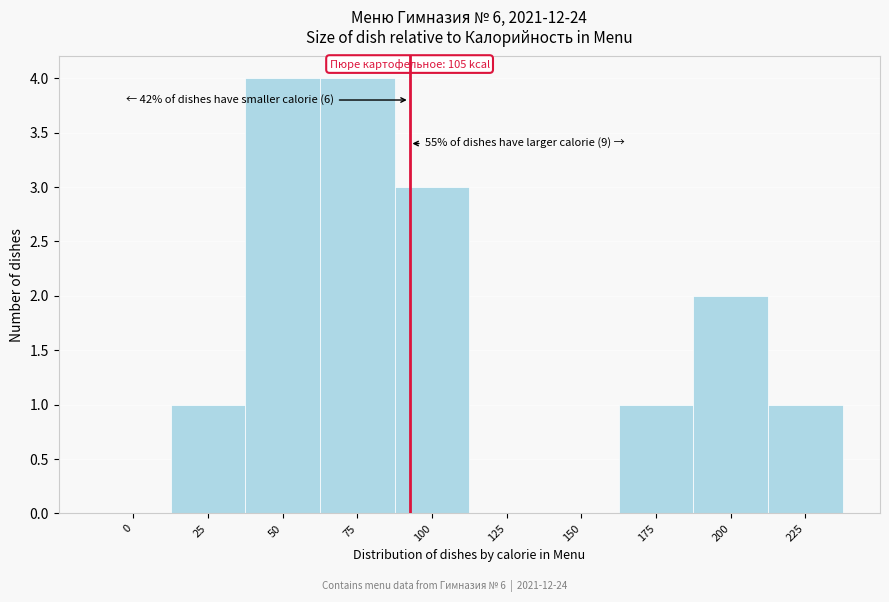

Reading left to right, extract all data points from this chart.

0=0	25=1	50=4	75=4	100=3	125=0	150=0	175=1	200=2	225=1